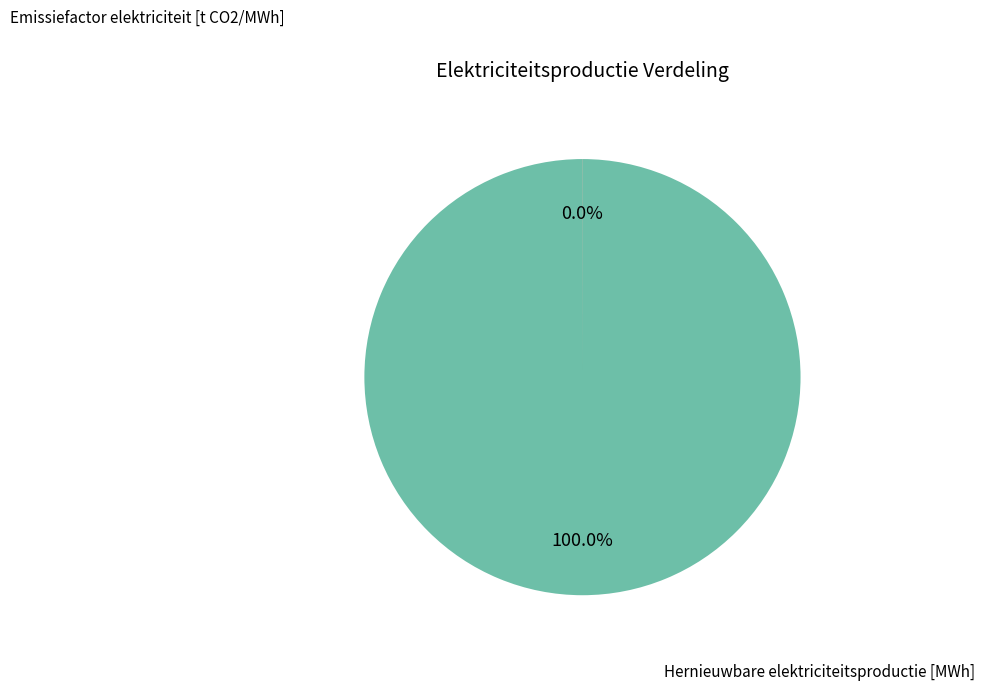

Does any single category account for the majority?

Yes